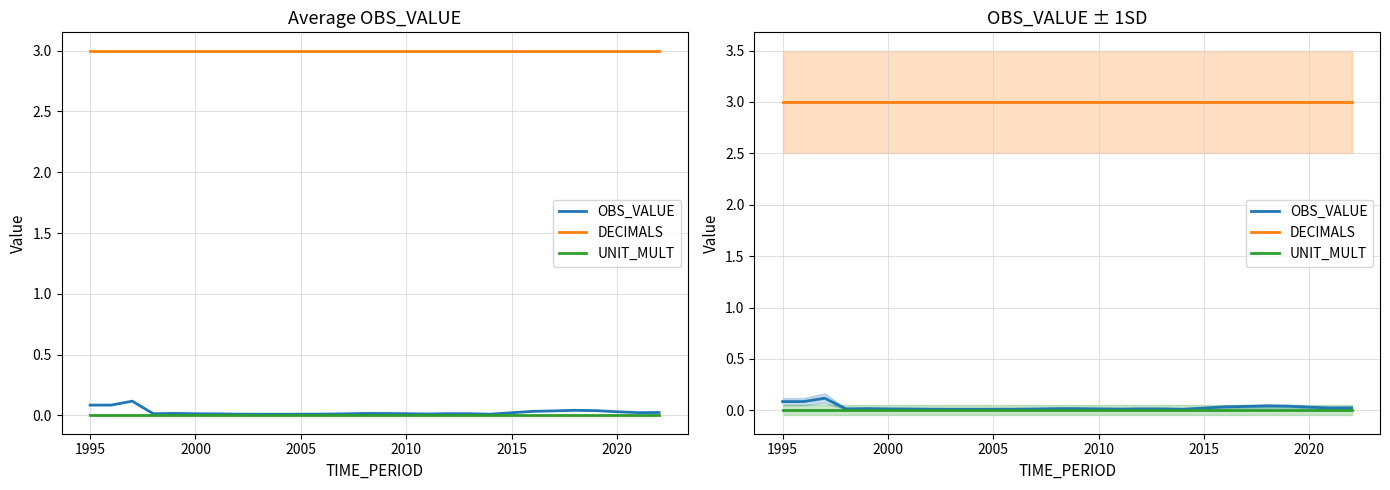

What is the maximum value shown in the chart?

3.0